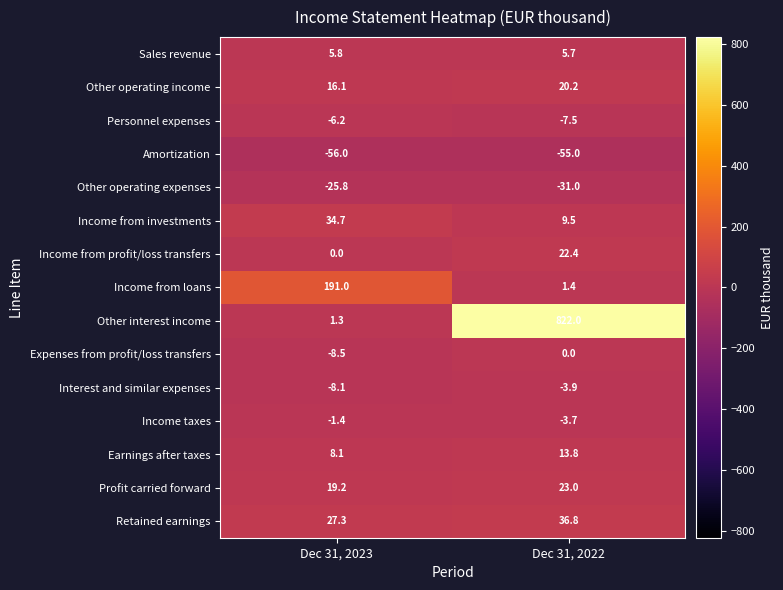

Where is Personnel expenses nearest to the value -6?

Dec 31, 2023